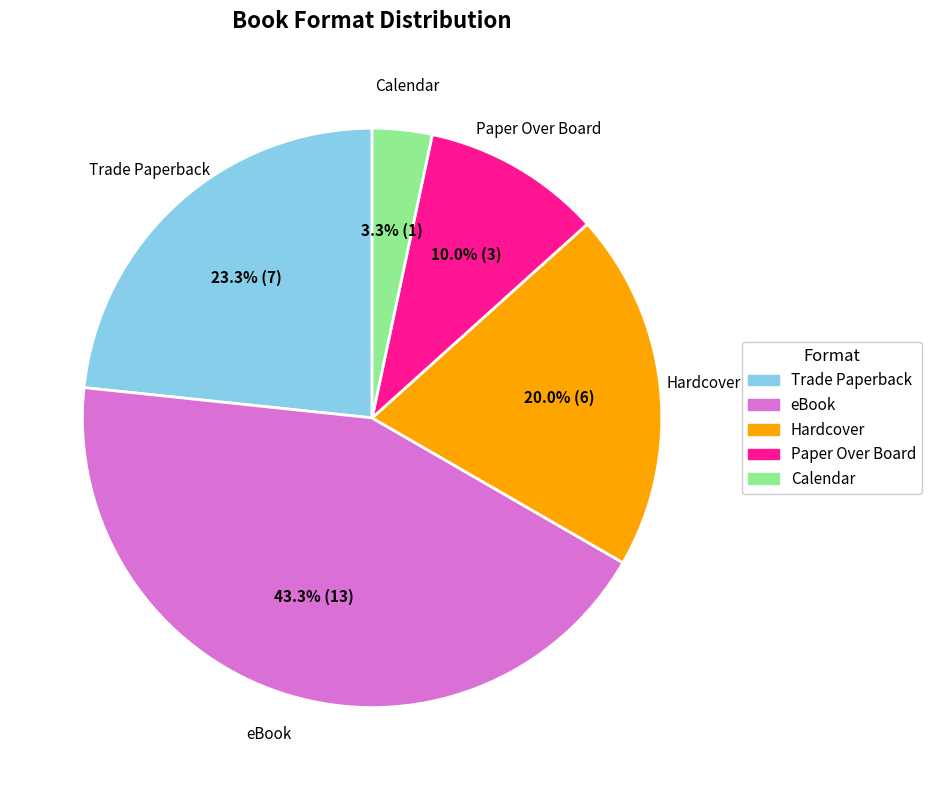

To the nearest percent, what portion does Trade Paperback represent?

23%